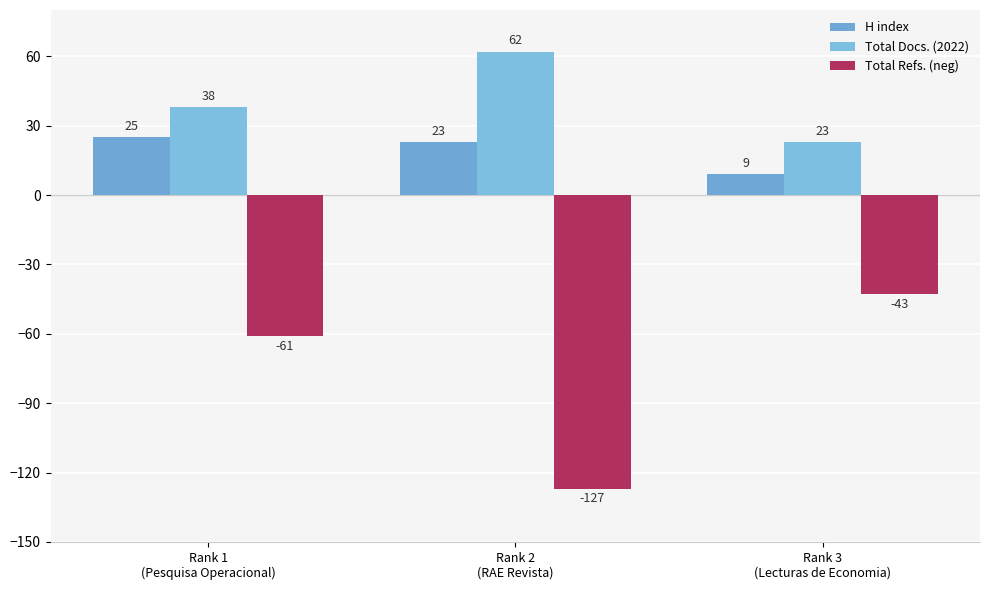

How many categories are shown in the chart?

3